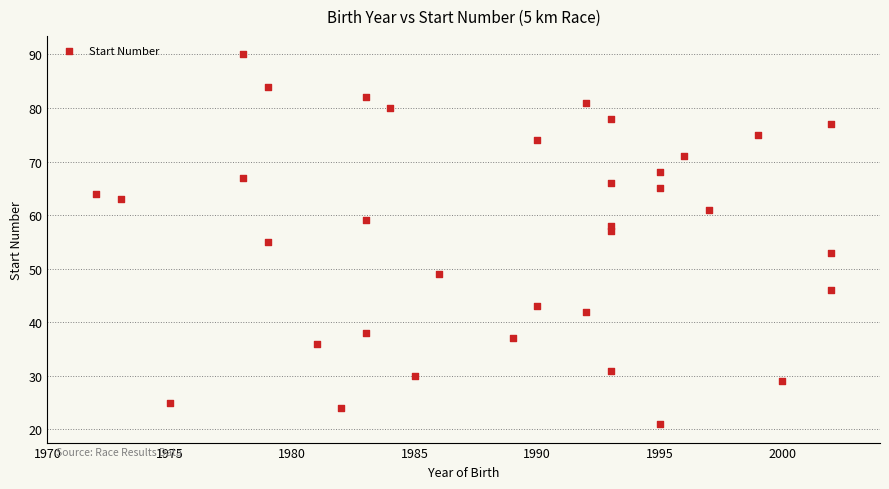

What is the range of X values (max minus min)?

30